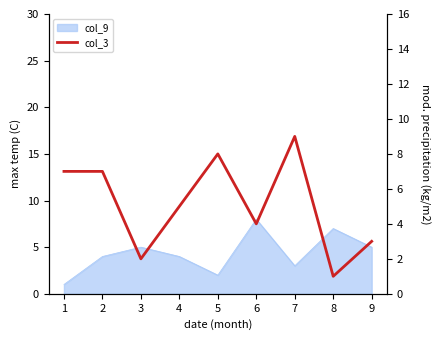

Is it true that the value at 2 is 2?

False